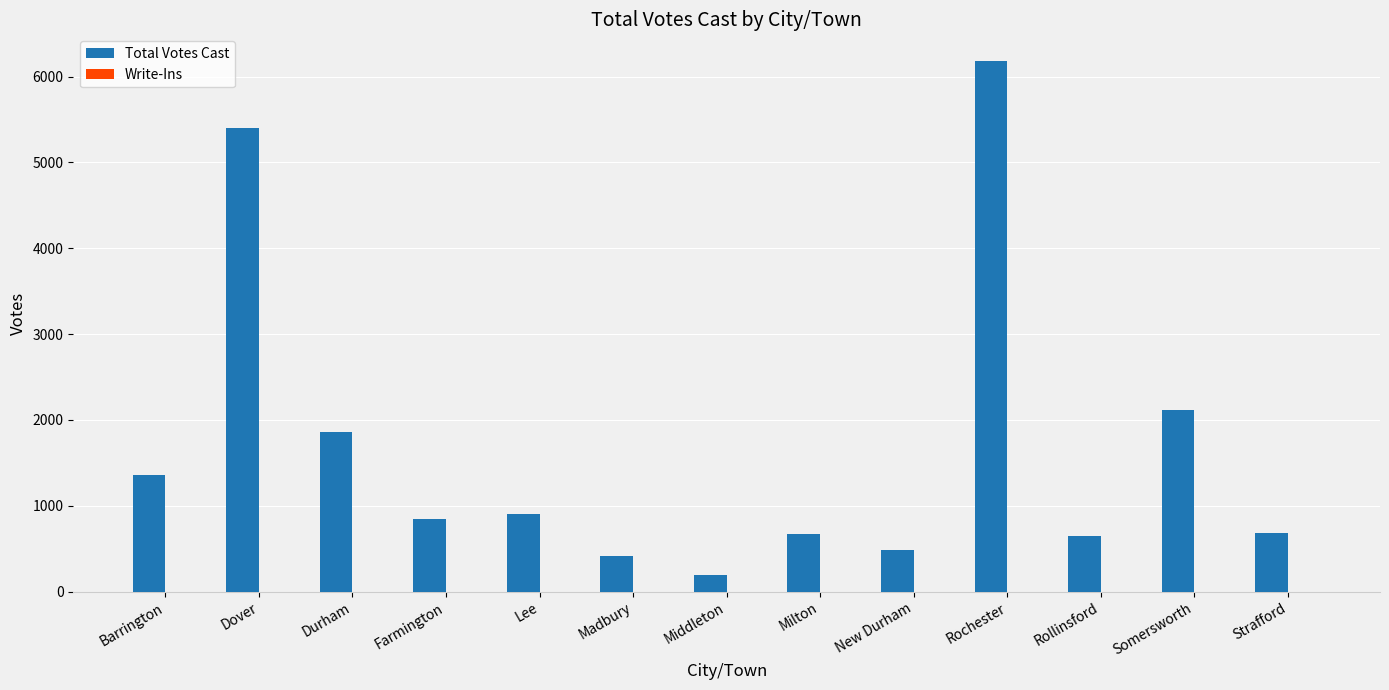

Between New Durham and Dover, which is larger?

Dover